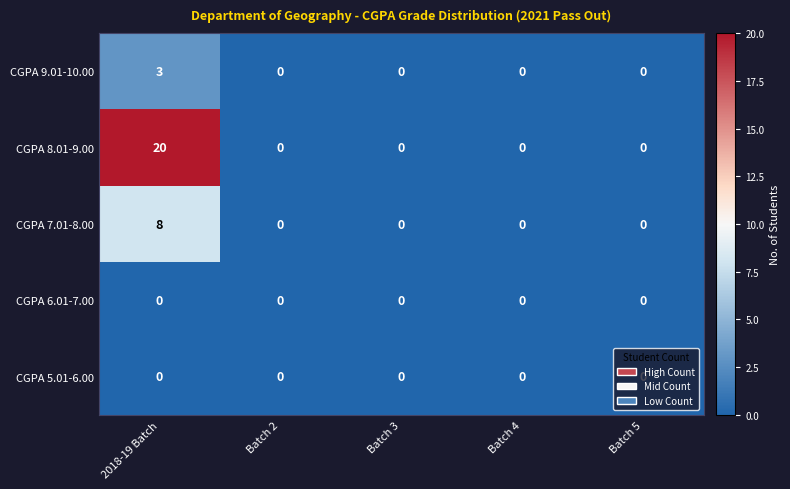

Is it true that CGPA 5.01-6.00 equals 0 at Batch 4?

True